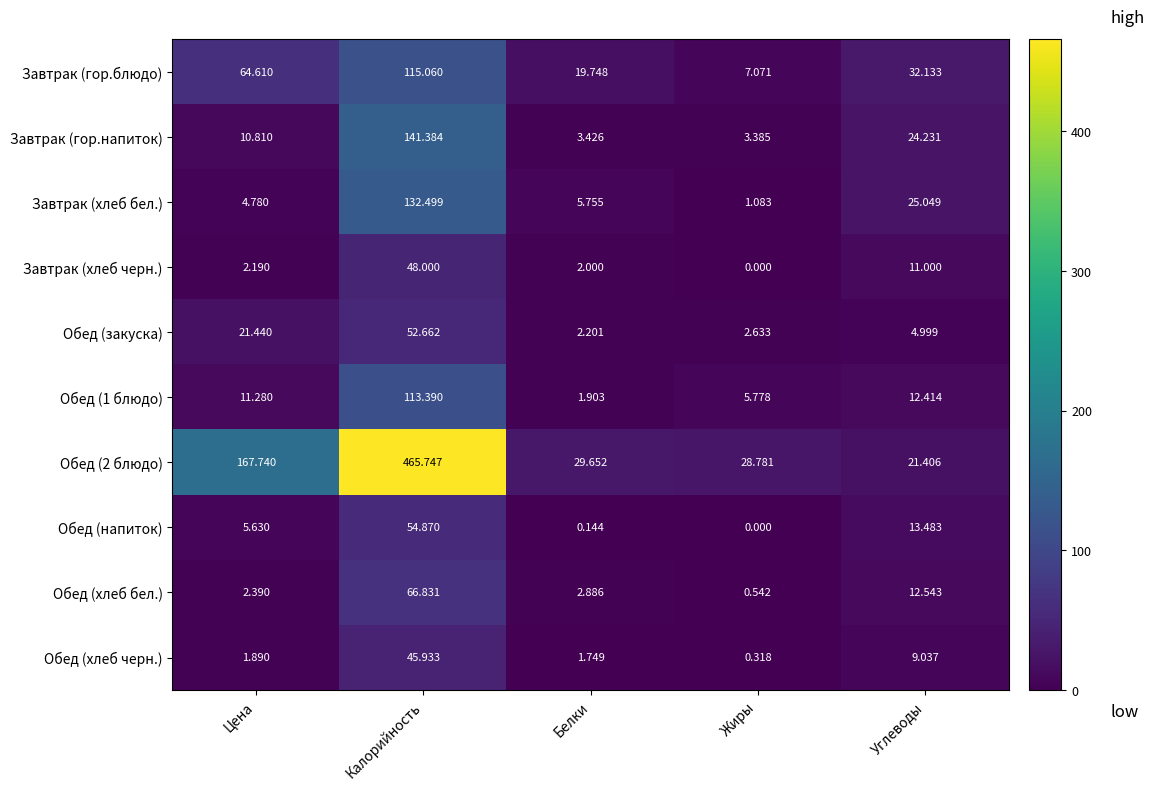

At which label does Обед (2 блюдо) reach its minimum?

Углеводы